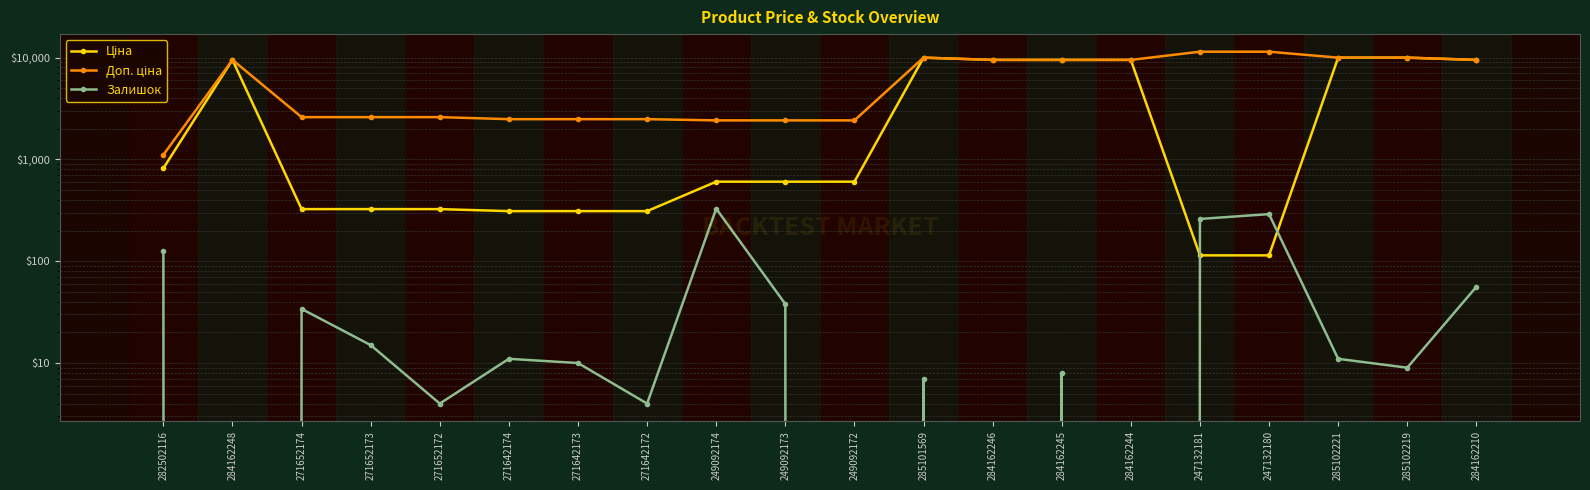

Is it true that Доп. ціна equals 5402.3 at 284162244?

False